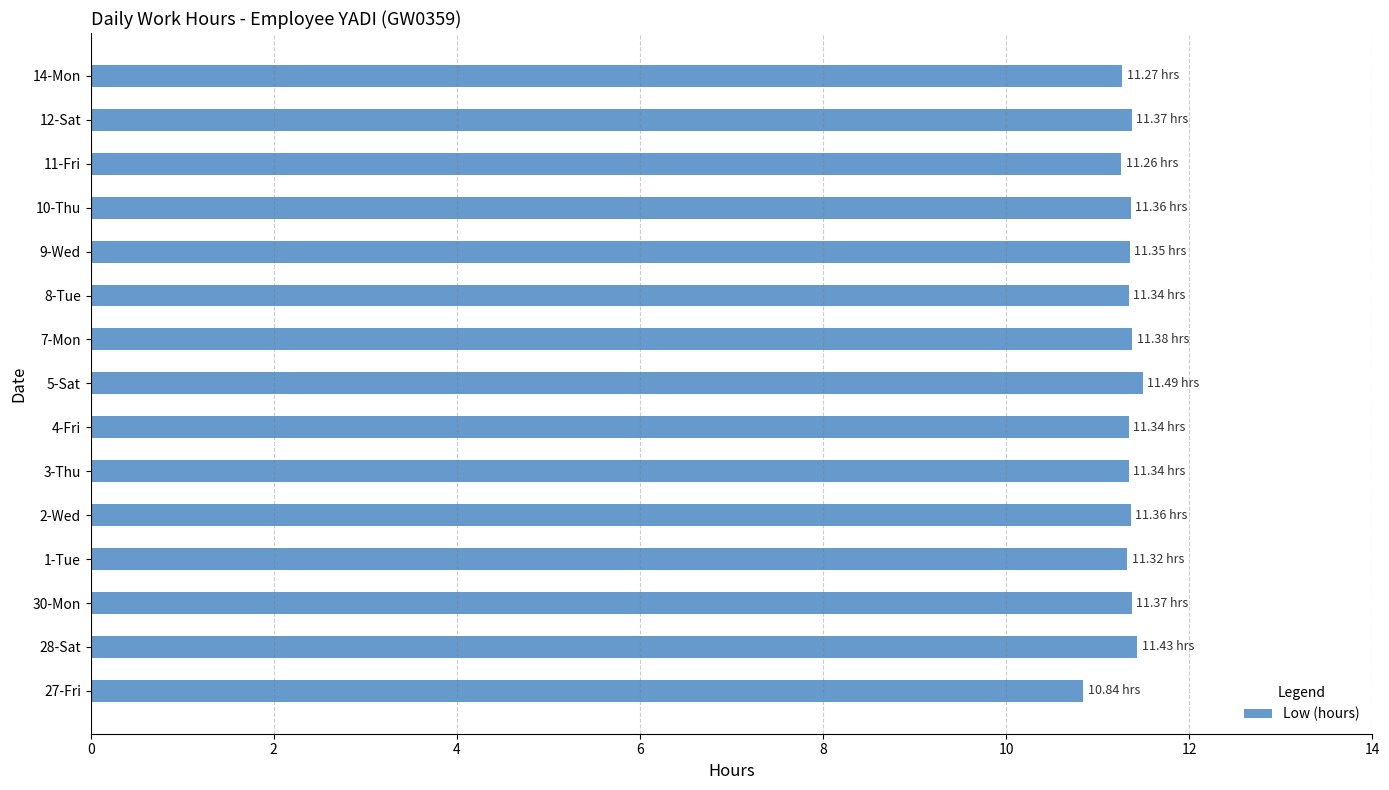

What is the minimum value shown in the chart?

10.8